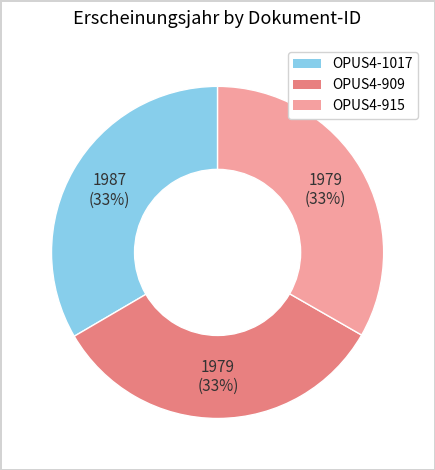

To the nearest percent, what is the combined percentage of OPUS4-909 and OPUS4-1017?

67%